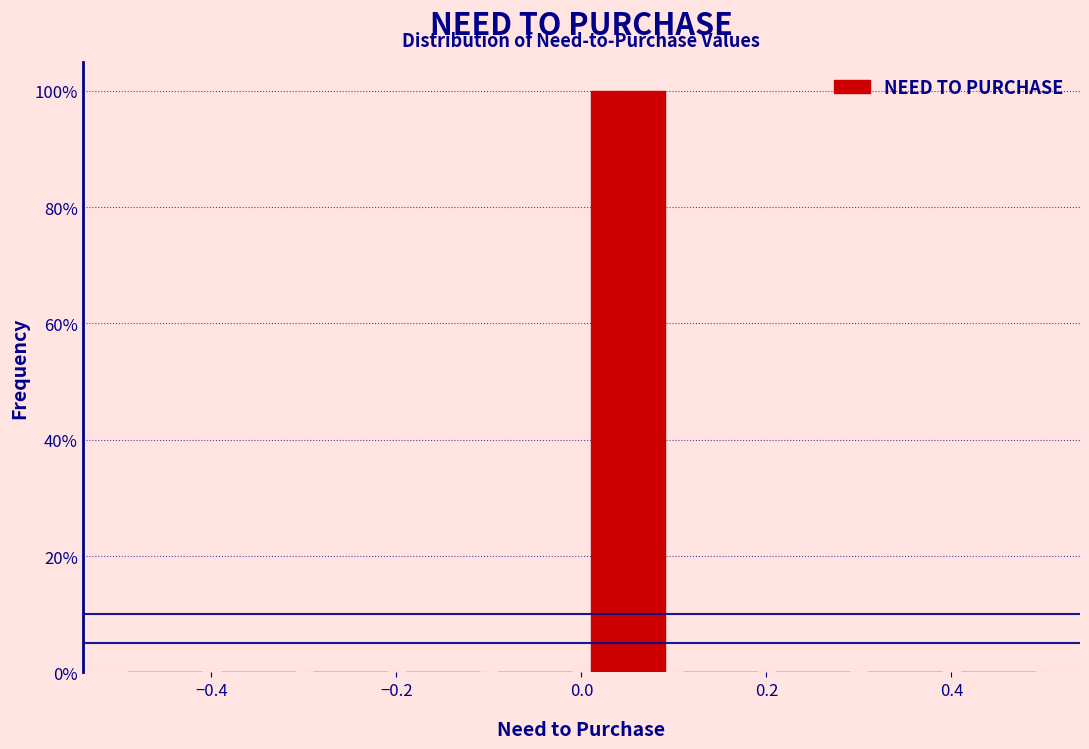

Reading left to right, list every bar in this chart as the range it spans on the x-axis followed by its height. The values are not printed on the chart, so give them approximately, as read against the axis.

-0.5 to -0.4: 0
-0.4 to -0.3: 0
-0.3 to -0.2: 0
-0.2 to -0.1: 0
-0.1 to 0.0: 0
0.0 to 0.1: 100
0.1 to 0.2: 0
0.2 to 0.3: 0
0.3 to 0.4: 0
0.4 to 0.5: 0